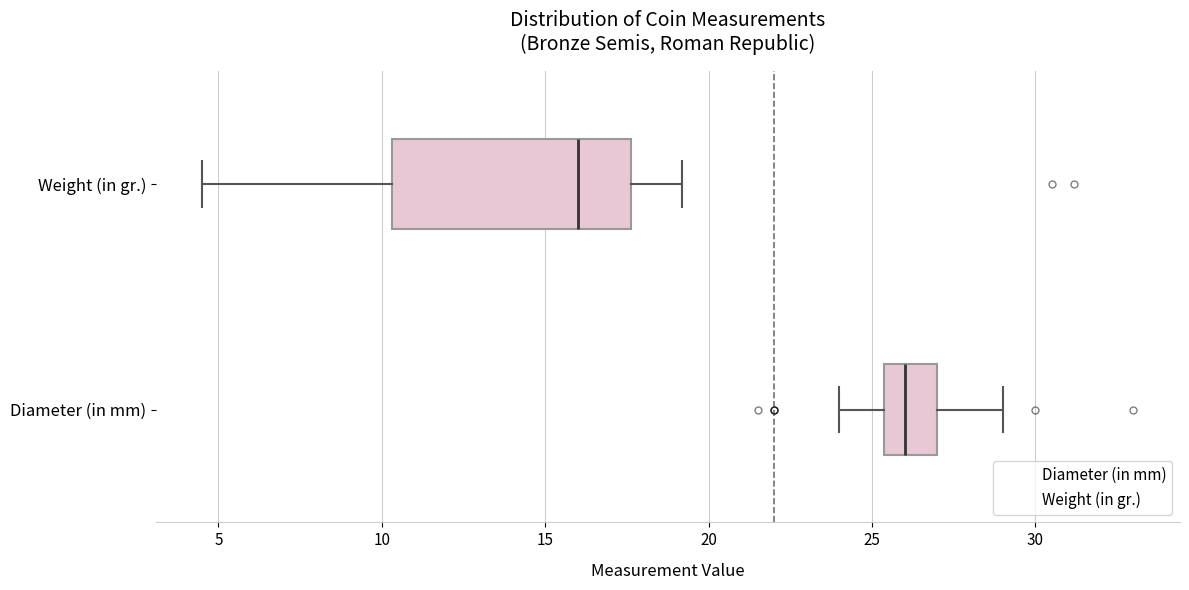

Reading bottom to top, transcribe this box plot: for each box, give where its median line is, the range the box spans, and where its two whiskers end, as read against the x-axis. The values are not printed on the chart, so give them approximately, as read against the axis.

Diameter (in mm): median 26.0, box 25.5 to 27.0, whiskers 24.0 to 29.0
Weight (in gr.): median 16.0, box 10.5 to 17.5, whiskers 4.5 to 19.0